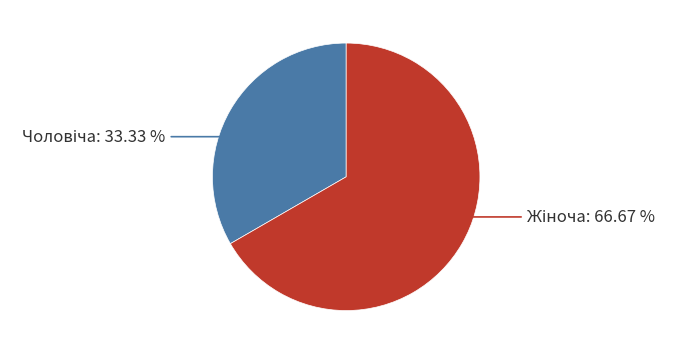

Is there a majority slice in this chart?

Yes